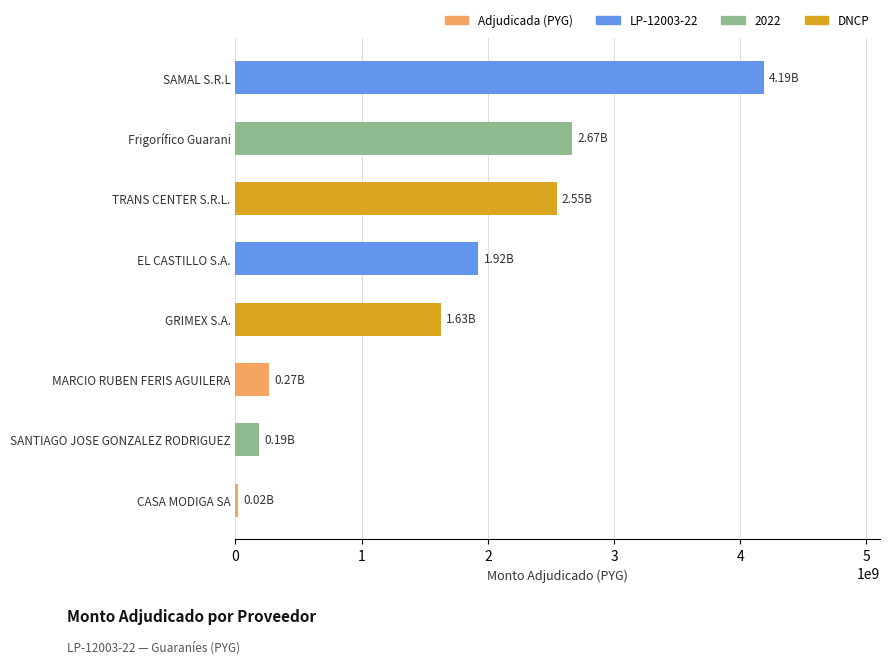

What is the change in value from MARCIO RUBEN FERIS AGUILERA to TRANS CENTER S.R.L.?

+2277693145